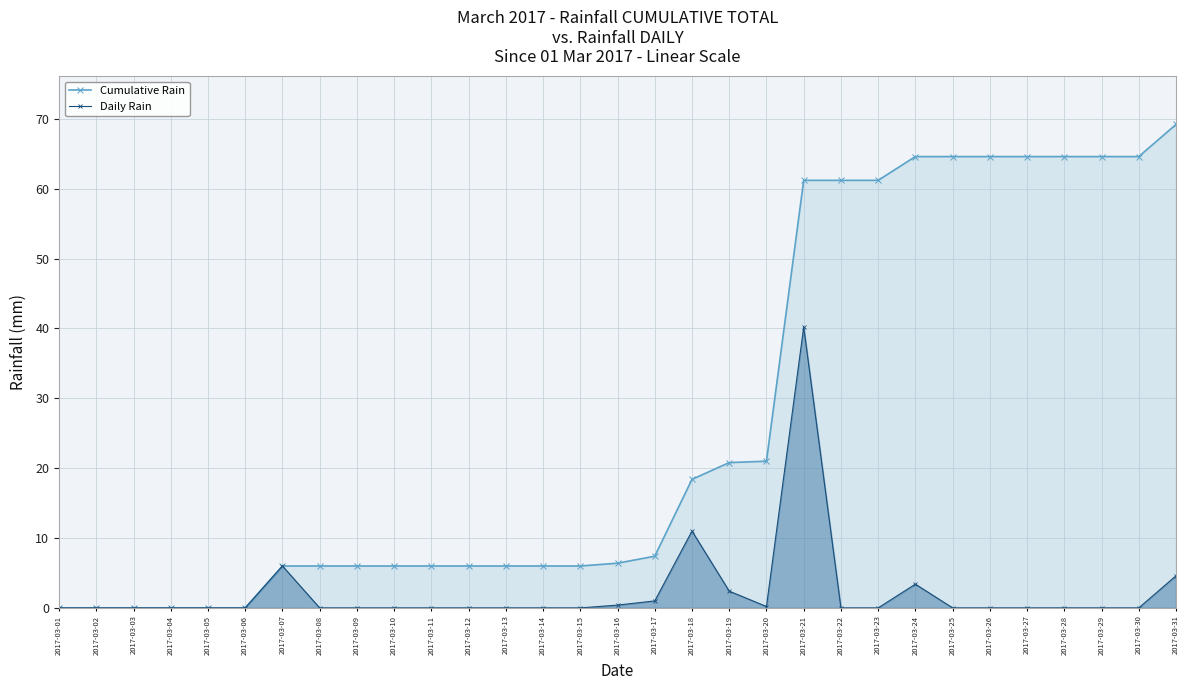

The Cumulative Rain series shows 6.0 at 2017-03-10. True or false?

True